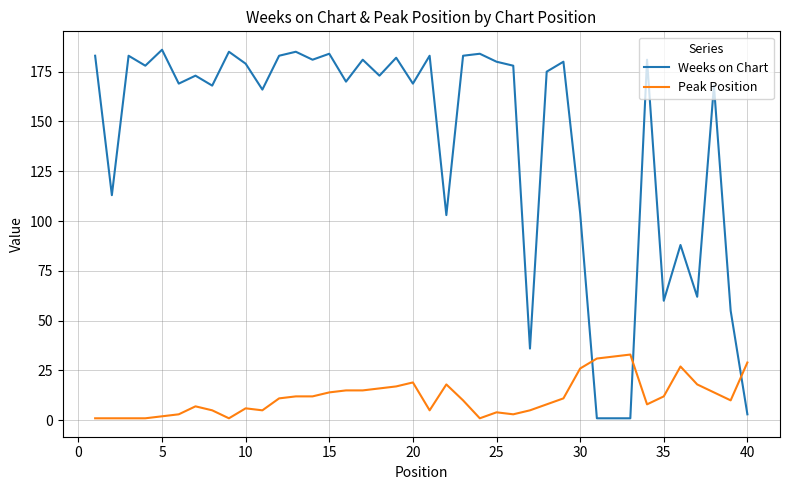

Reading right to left, transcribe all the data shown in this chart.

Weeks on Chart: 3	55	168	62	88	60	181	1	1	1	104	180	175	36	178	180	184	183	103	183	169	182	173	181	170	184	181	185	183	166	179	185	168	173	169	186	178	183	113	183
Peak Position: 29	10	14	18	27	12	8	33	32	31	26	11	8	5	3	4	1	10	18	5	19	17	16	15	15	14	12	12	11	5	6	1	5	7	3	2	1	1	1	1